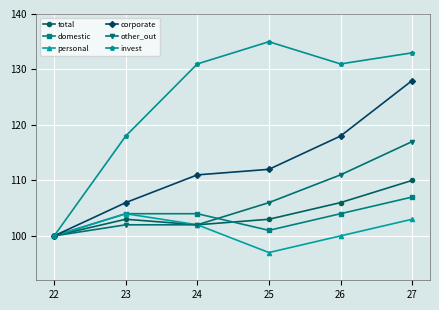

Which series has the widest spread of values?

invest